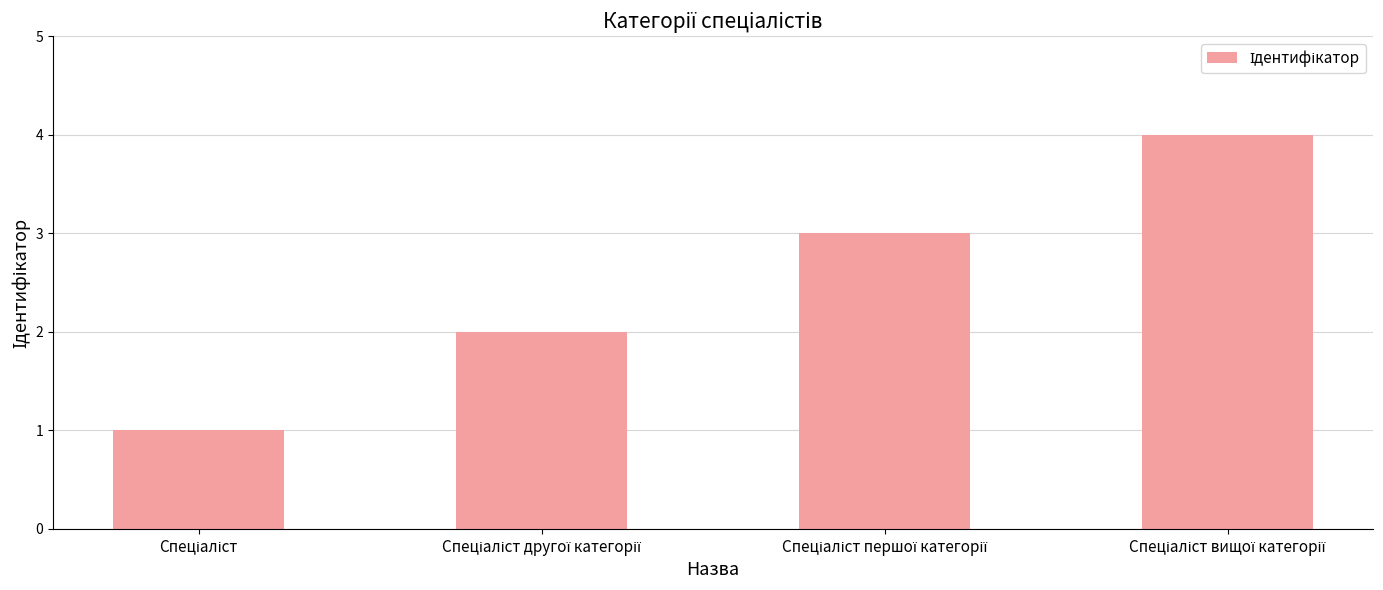

What is the sum of all values?

10